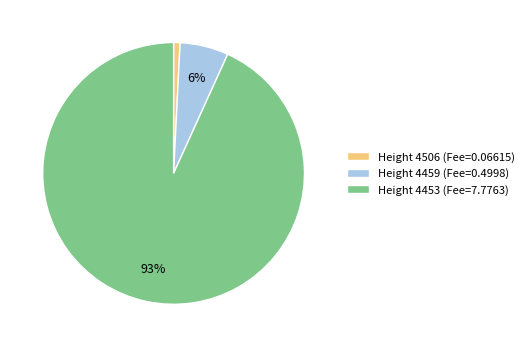

Rank the categories by value from lowest to highest.

Height 4506 (Fee=0.06615), Height 4459 (Fee=0.4998), Height 4453 (Fee=7.7763)